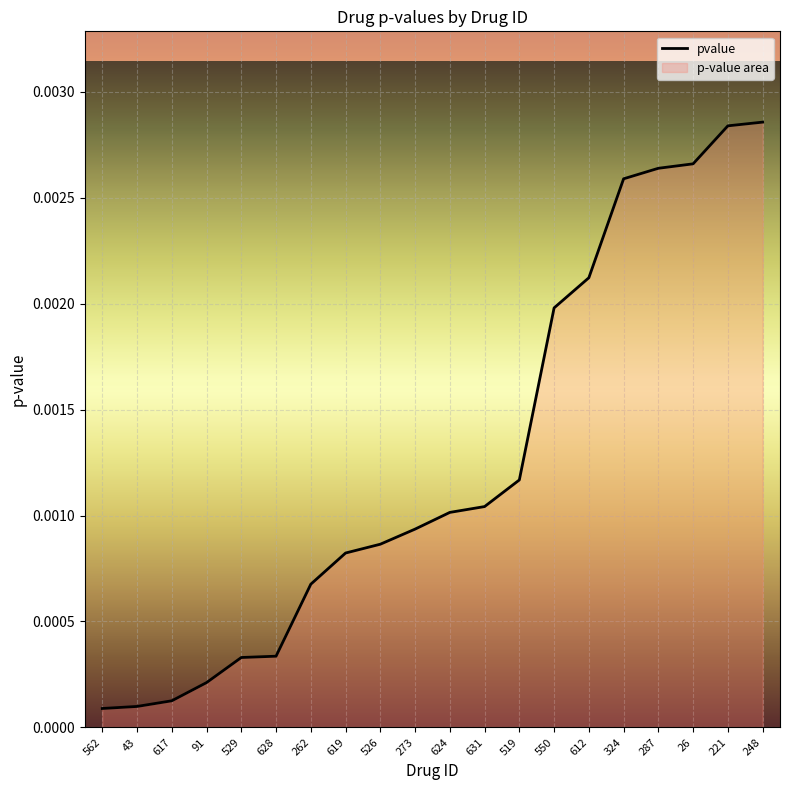

The value at 273 is 0.0. True or false?

False